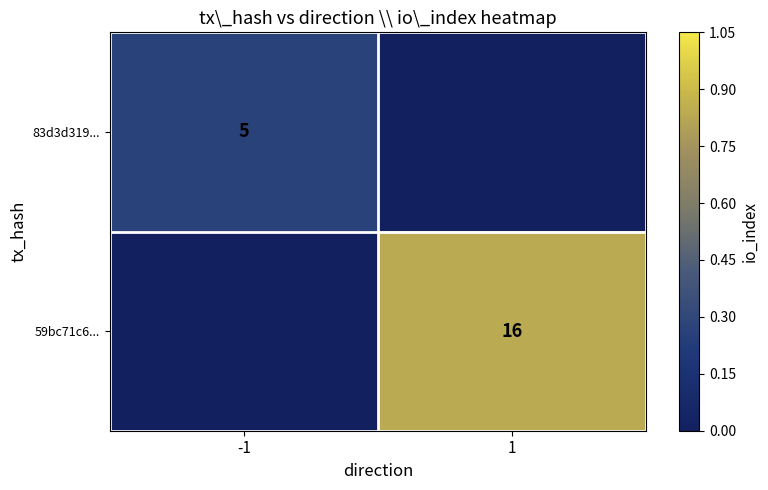

Is it true that 59bc71c6... equals 16 at 1?

True